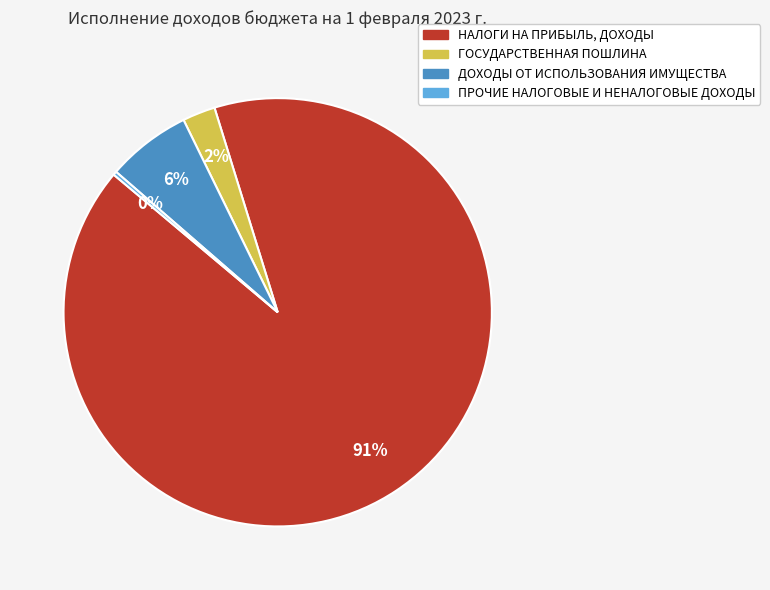

To the nearest percent, what is the average slice percentage?

25%